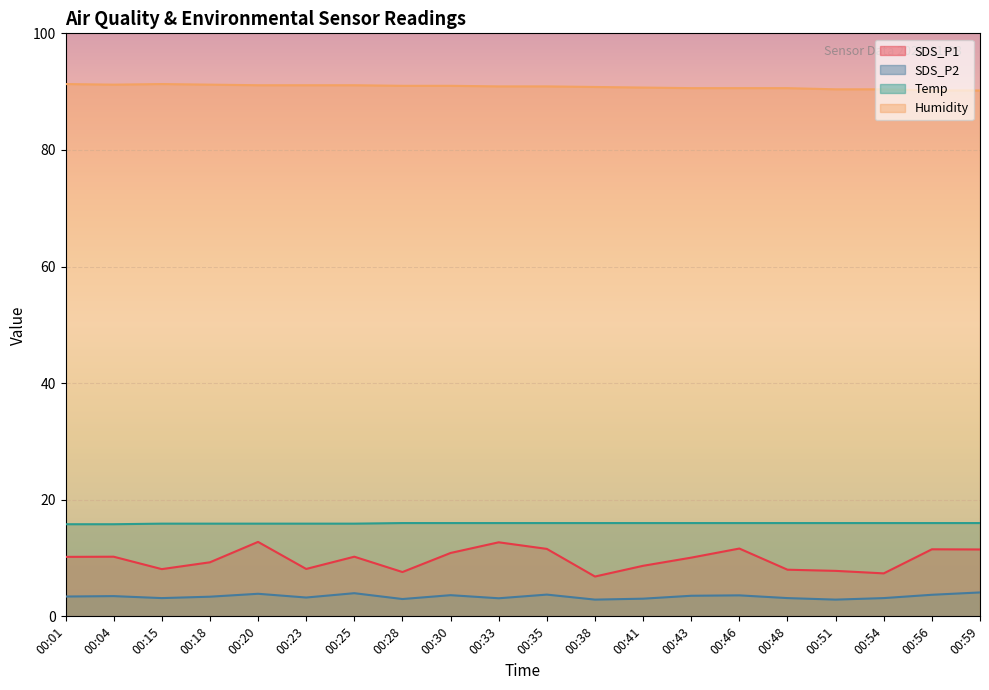

At which label does SDS_P1 reach its minimum?

00:38